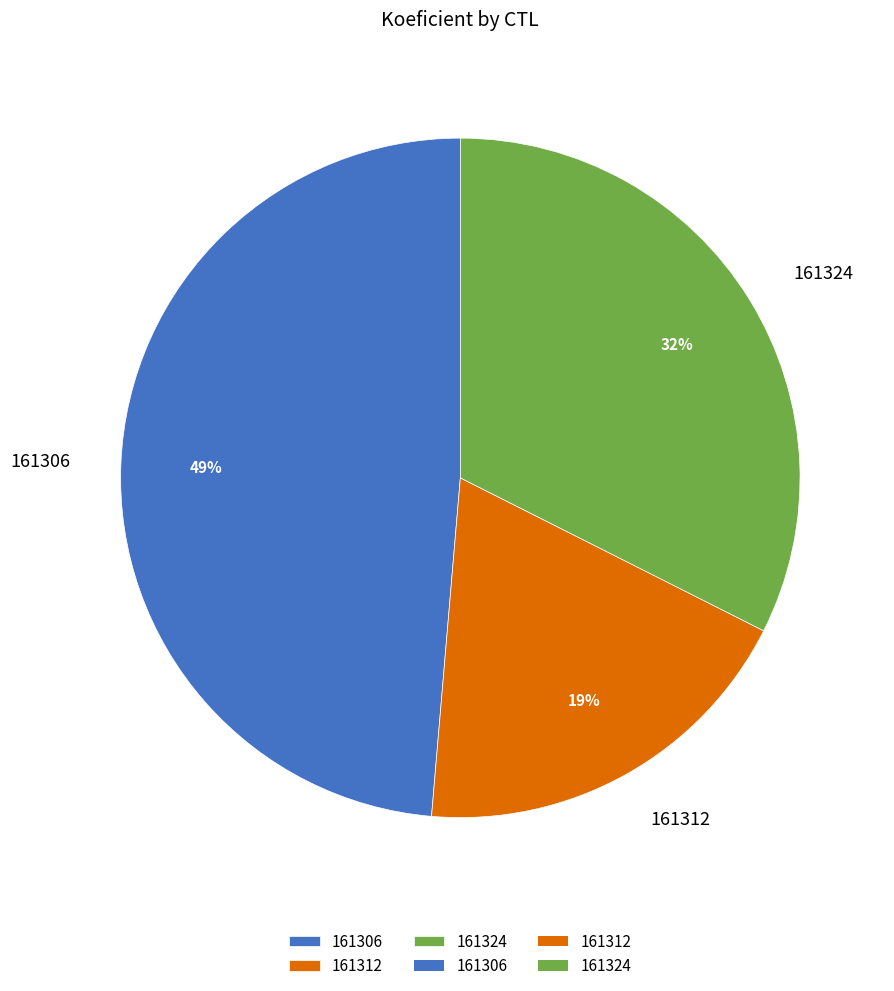

What is the largest slice in the pie chart?

161306